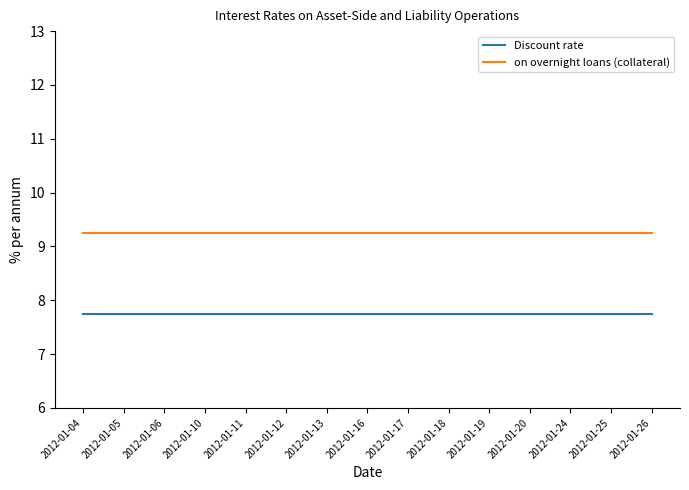

What is the smallest value displayed?

7.8